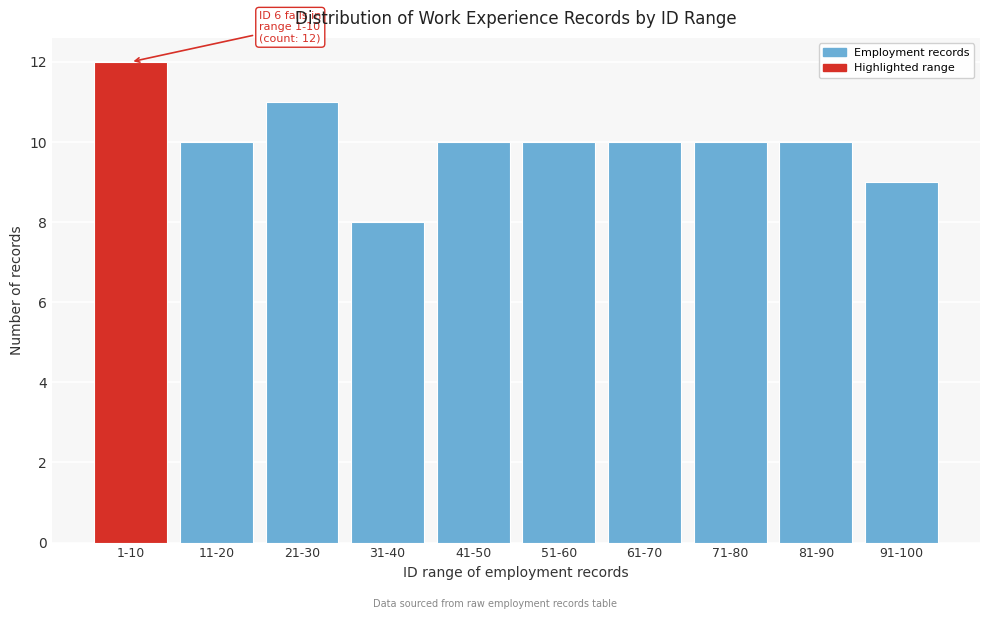

Reading left to right, list all the values displayed in this chart.

12	10	11	8	10	10	10	10	10	9